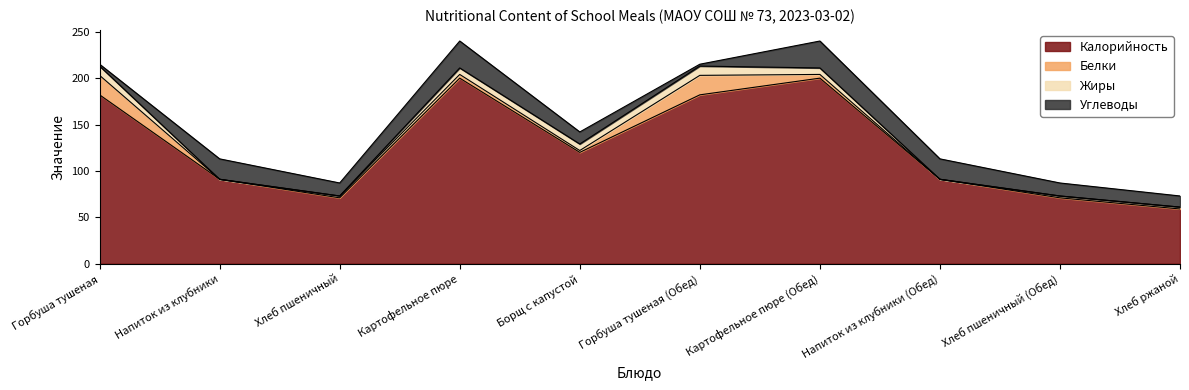

What are all the series names shown in the legend?

Калорийность, Белки, Жиры, Углеводы